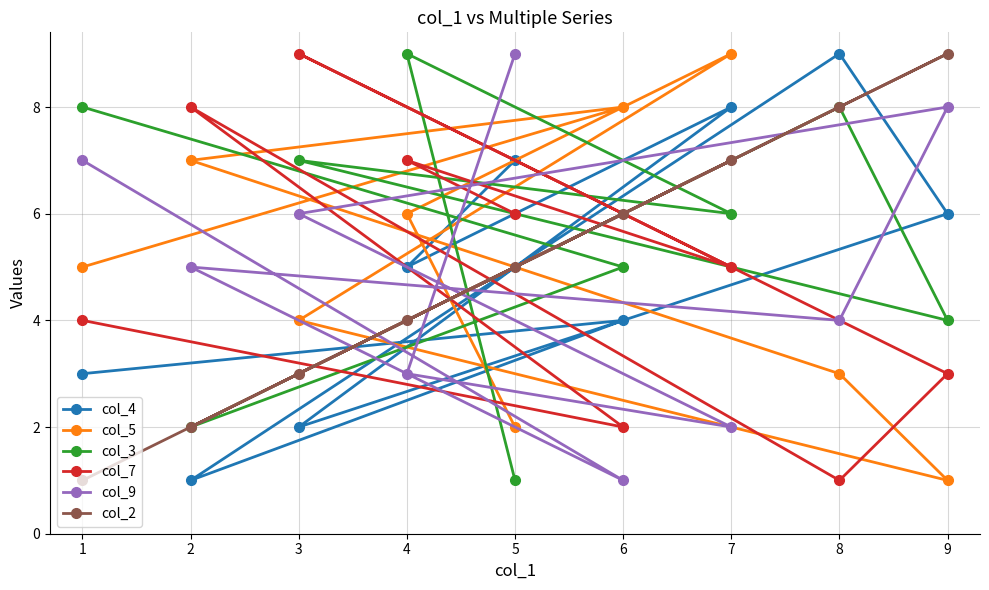

True or false: col_9 and col_7 intersect in this chart.

True